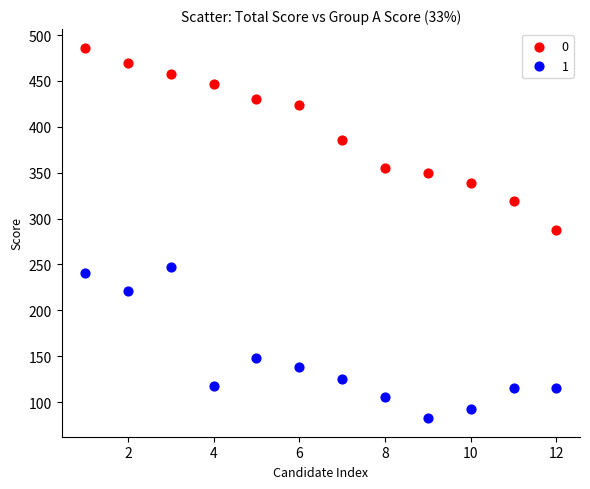

Across all data points, what is the range of X values (max minus min)?

11.0